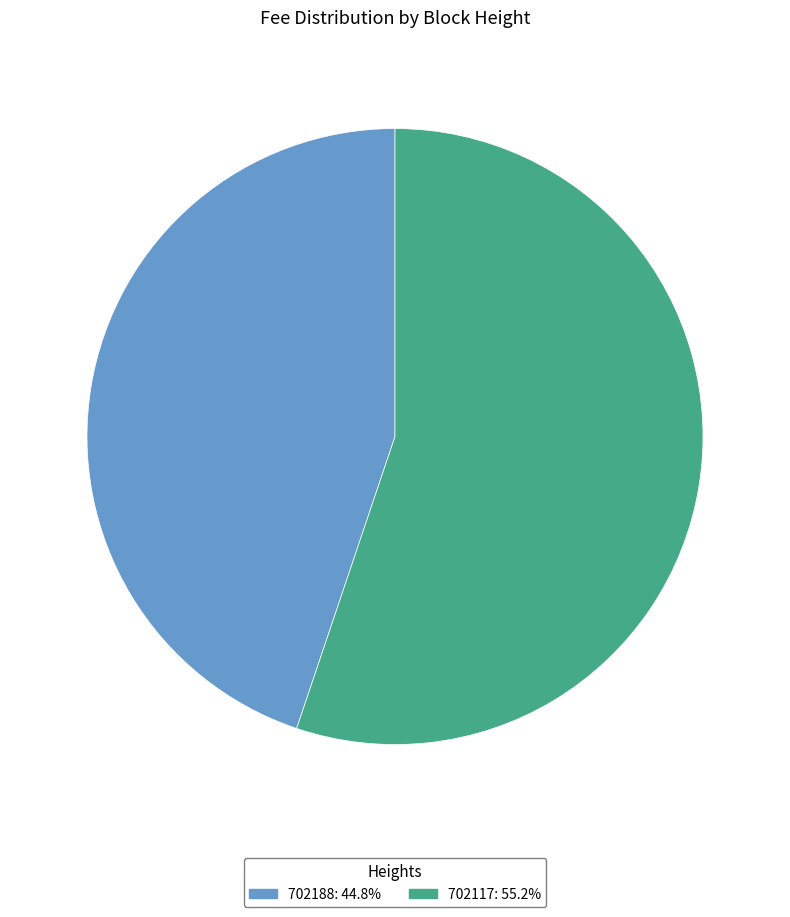

True or false: 702117 accounts for 41% of the total.

False